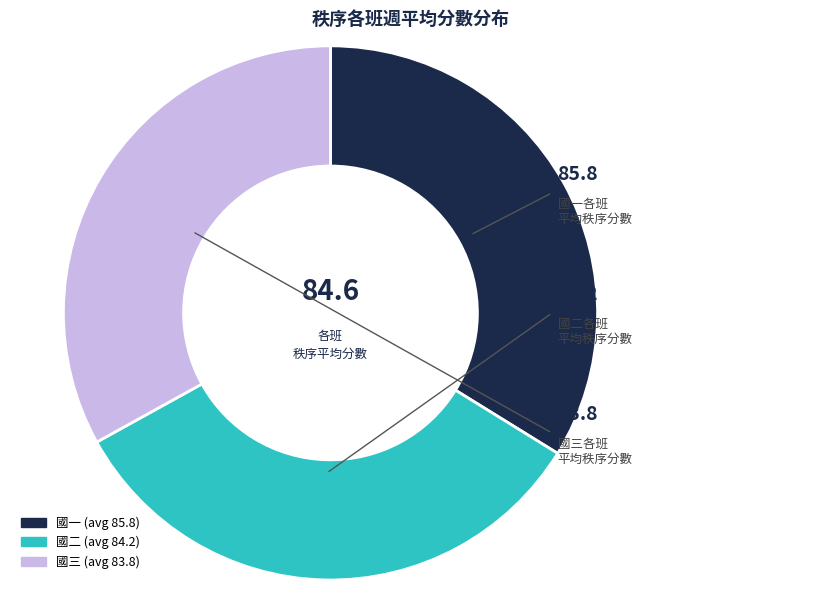

Is there a majority slice in this chart?

No